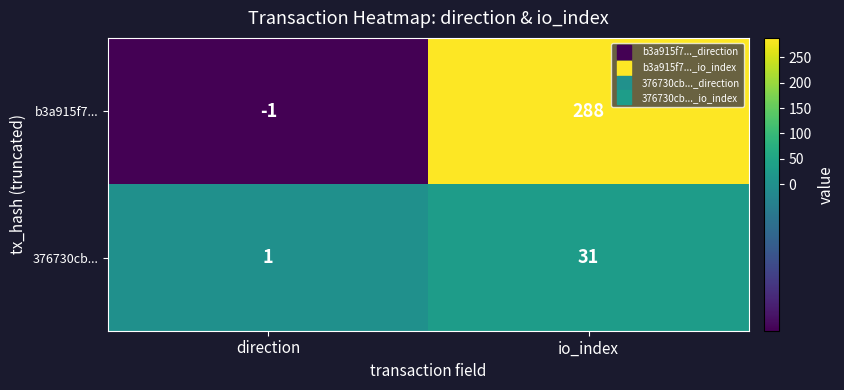

True or false: b3a915f7... has a value of 288 at io_index.

True